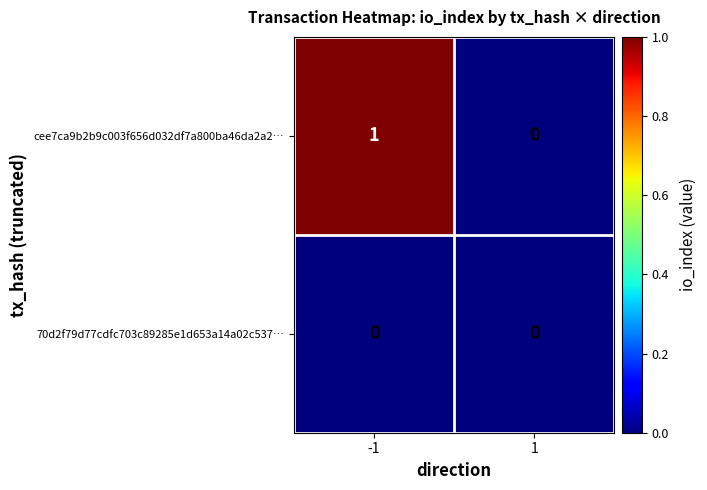

Which series has the largest range (max minus min)?

cee7ca9b2b9c003f656d032df7a800ba46da2a2…